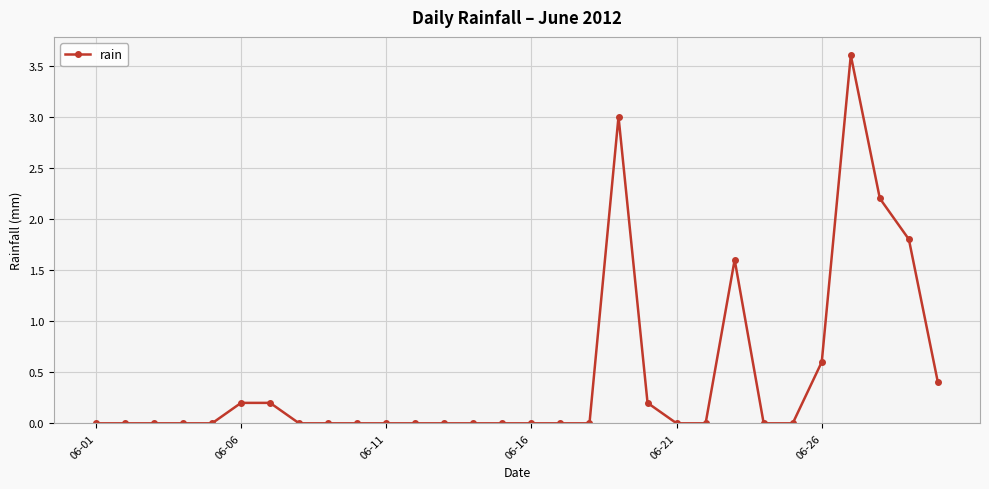

What is the average value?

0.5